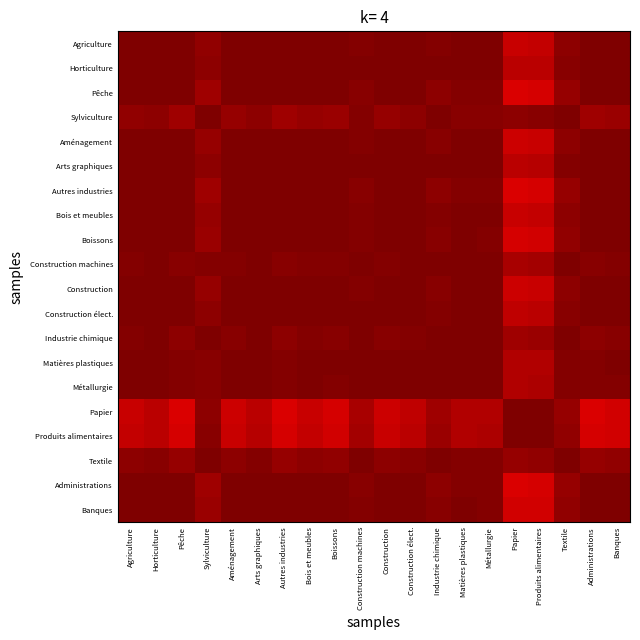

At which category is the sum across all series the highest?

Matières plastiques